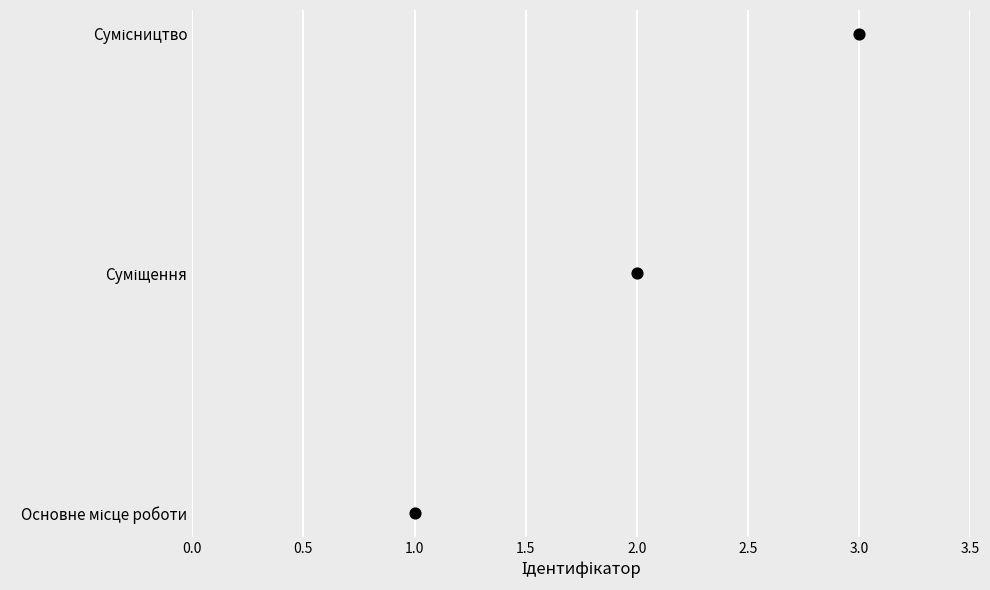

Which has a higher value, 3.0 or 2.0?

3.0